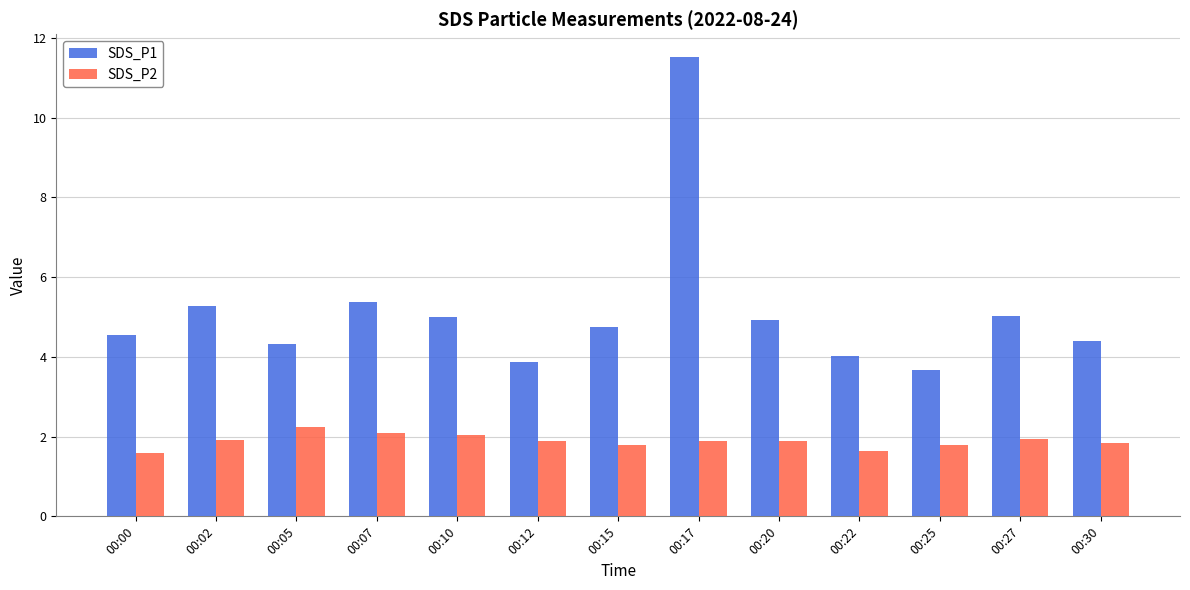

List the series in order of their peak value, highest first.

SDS_P1, SDS_P2